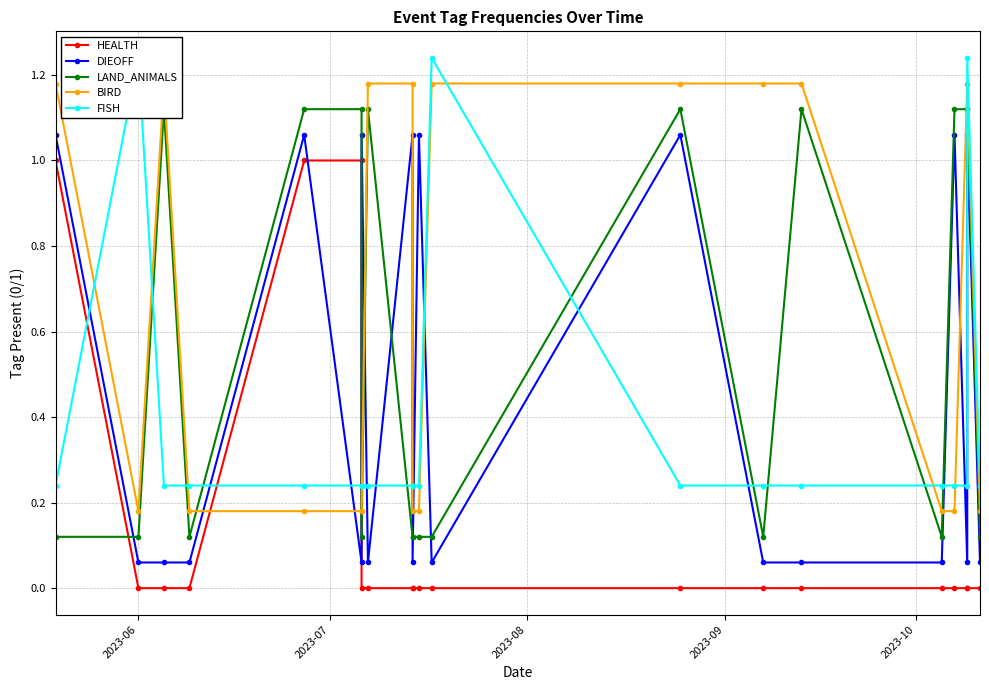

How many times do LAND_ANIMALS and DIEOFF cross each other?

7